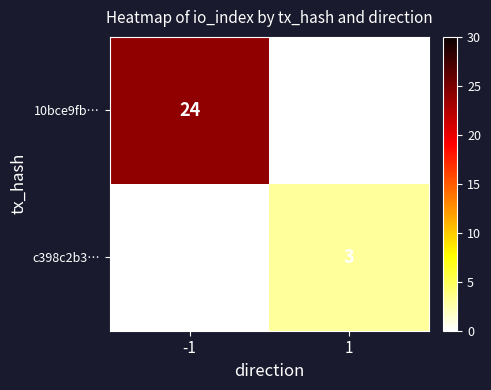

Which series has the largest total across all categories?

10bce9fb…